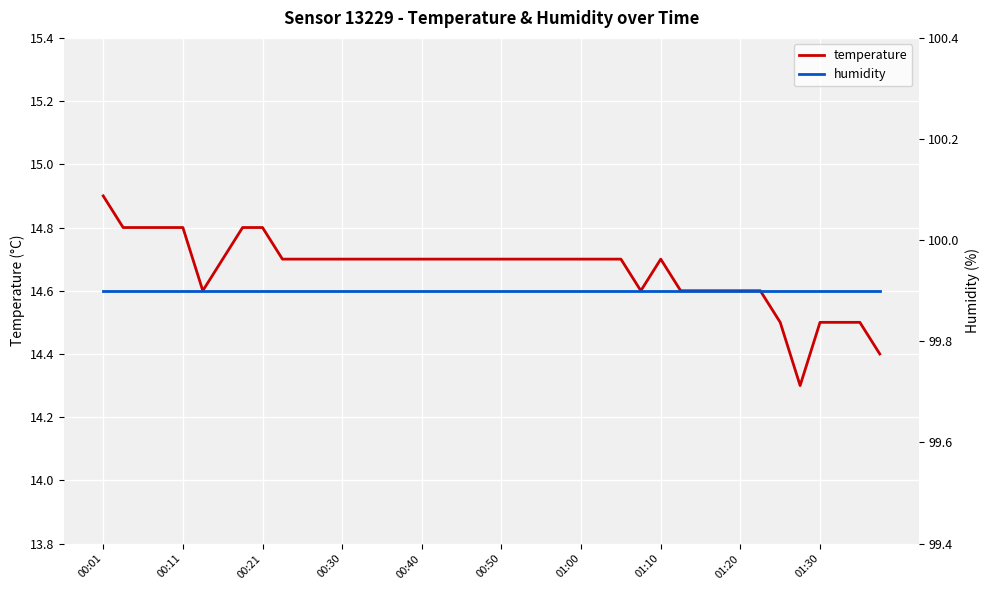

In temperature, how many points are higher than both neighbors (excluding endpoints)?

1